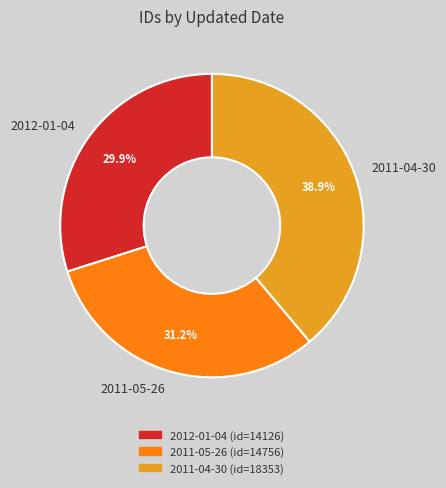

Count the number of slices in the pie.

3